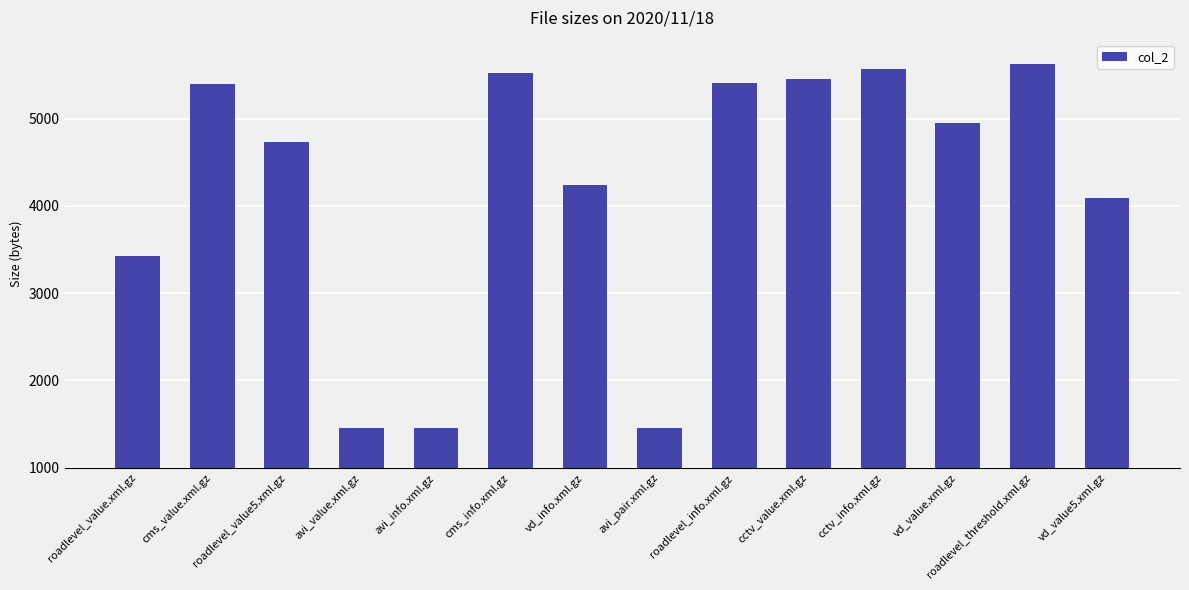

What is the label of the 1st bar from the right?

vd_value5.xml.gz